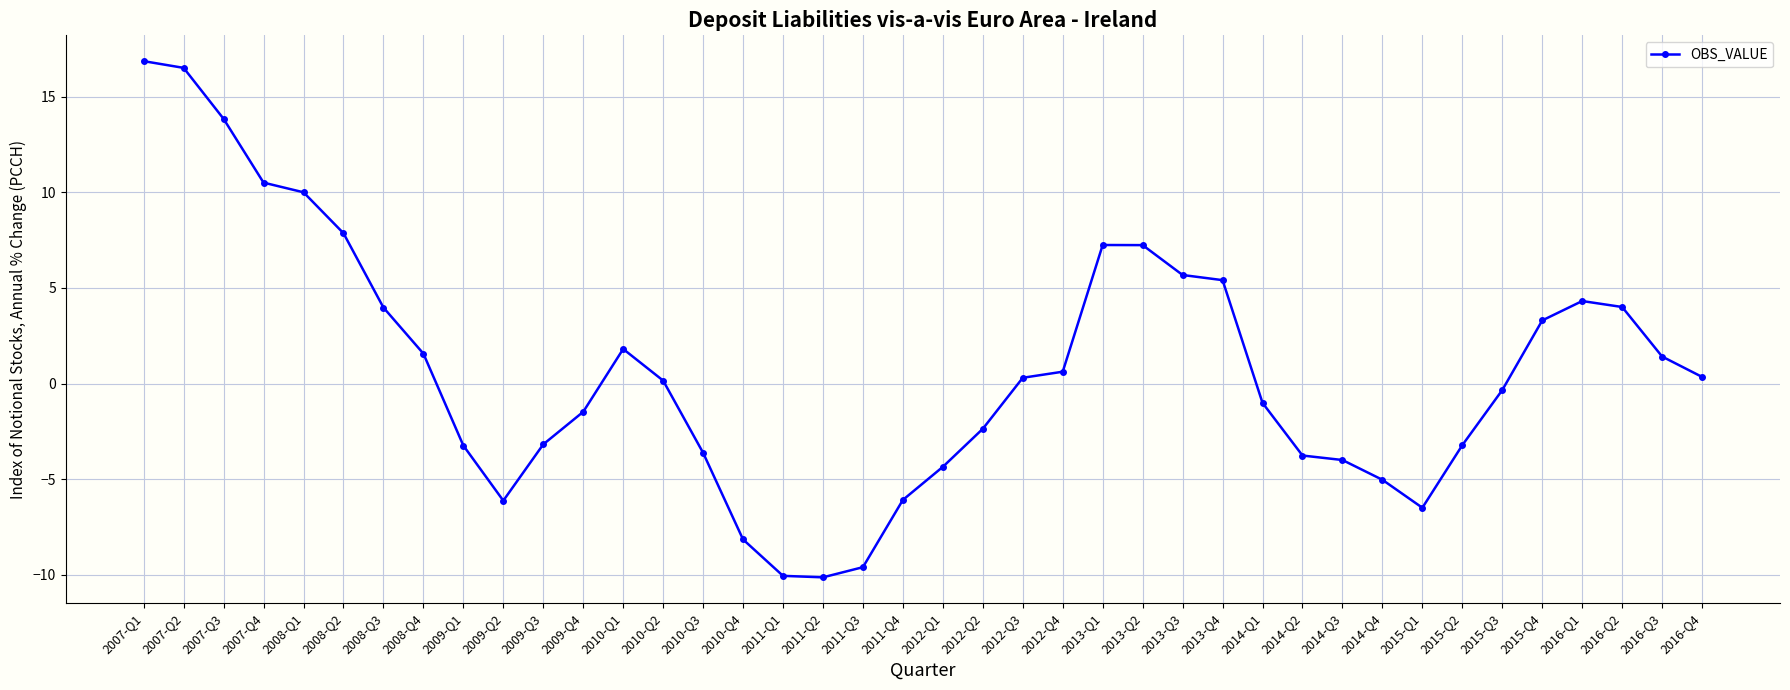

Which has a higher value, 2013-Q1 or 2015-Q3?

2013-Q1